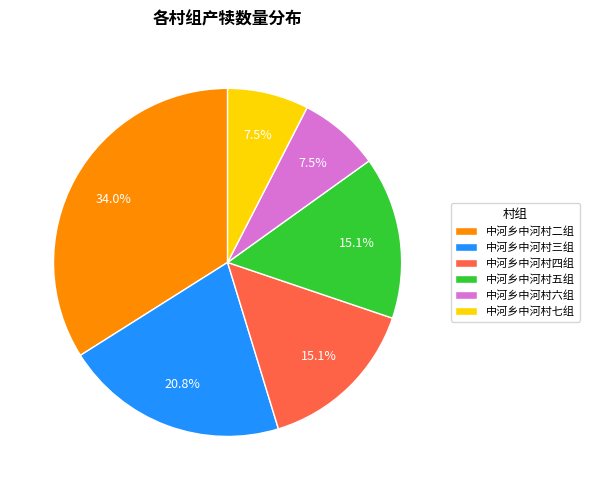

Is there a majority slice in this chart?

No